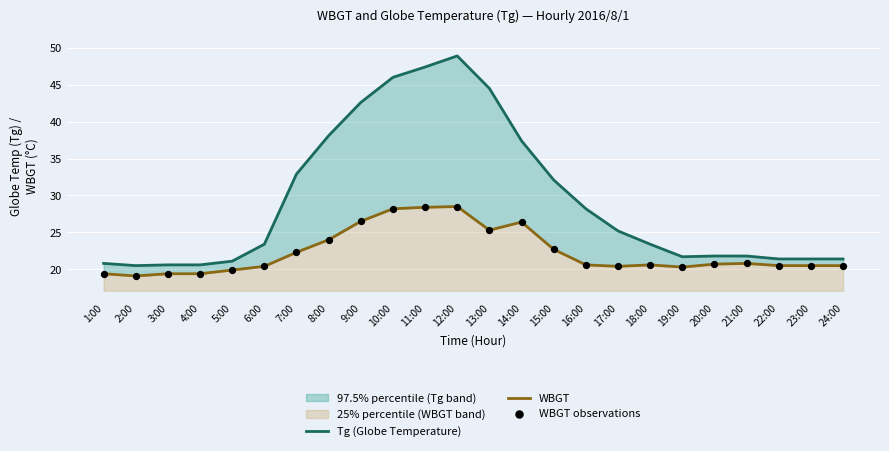

Is the value of Tg (Globe Temperature) at 6:00 greater than the value of WBGT at 3:00?

Yes